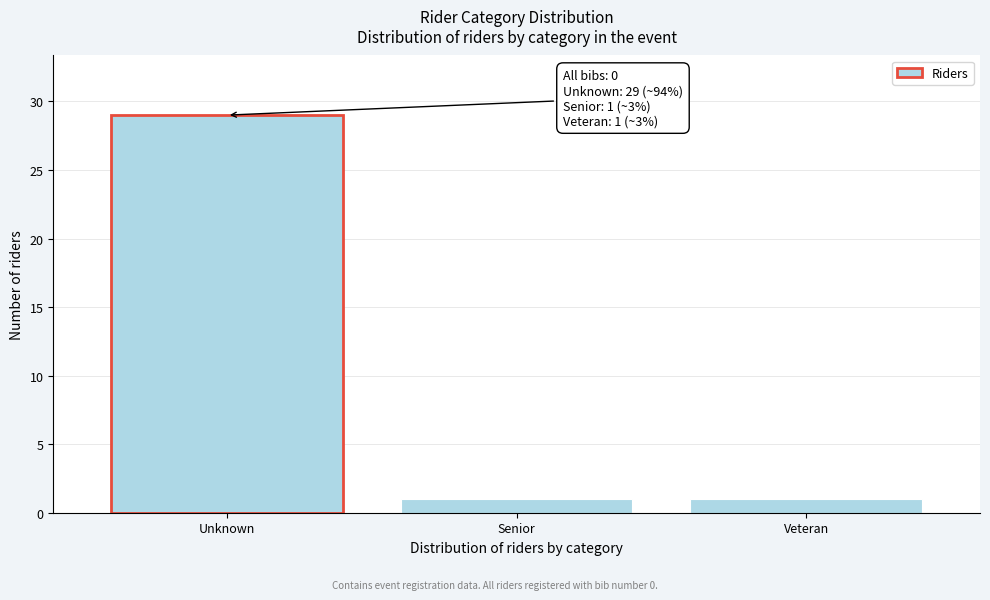

Reading right to left, extract all data points from this chart.

Veteran=1	Senior=1	Unknown=29